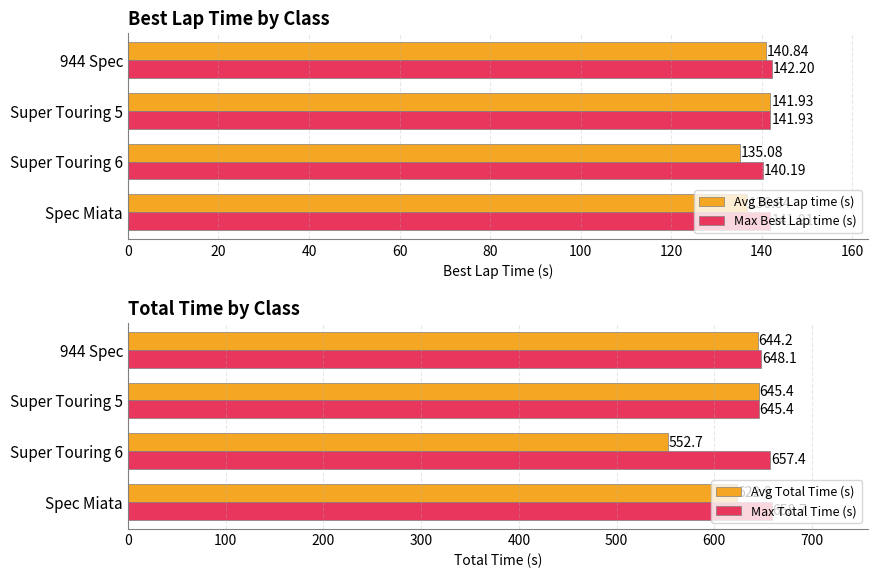

What is the maximum value for Avg Total Time (s)?

645.4